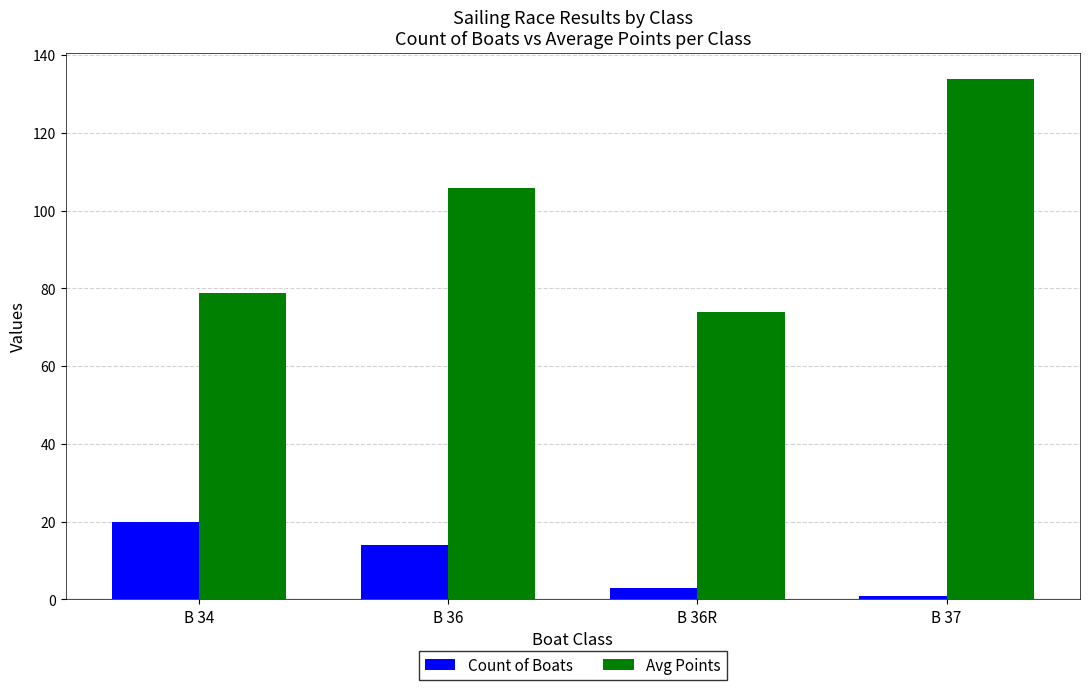

True or false: Avg Points has a value of 105.8 at B 36.

True